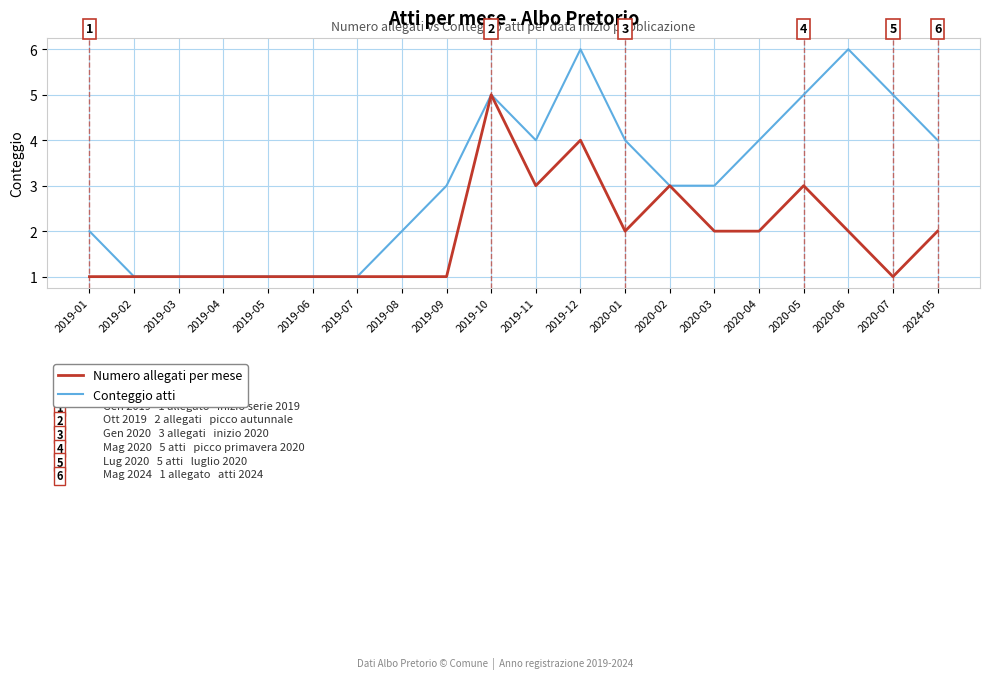

What is the difference between the second highest and second lowest values in the Numero allegati per mese series?

3